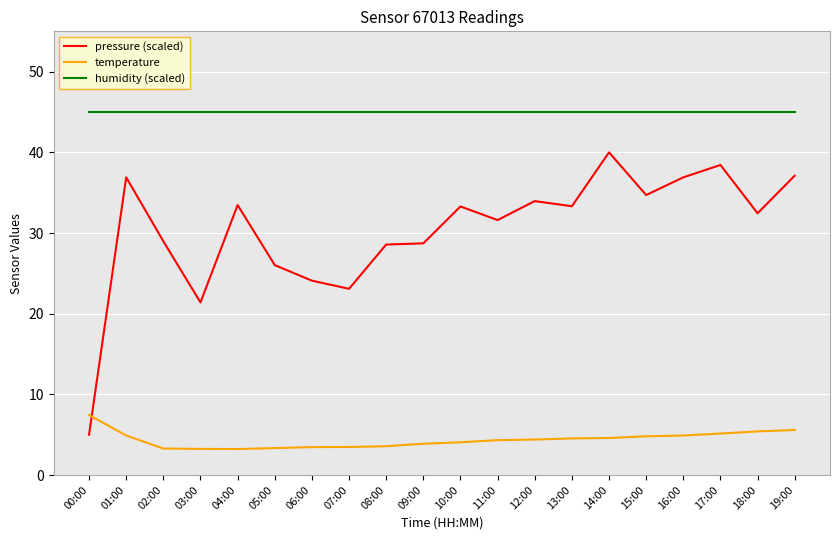

Which series has the largest total across all categories?

humidity (scaled)